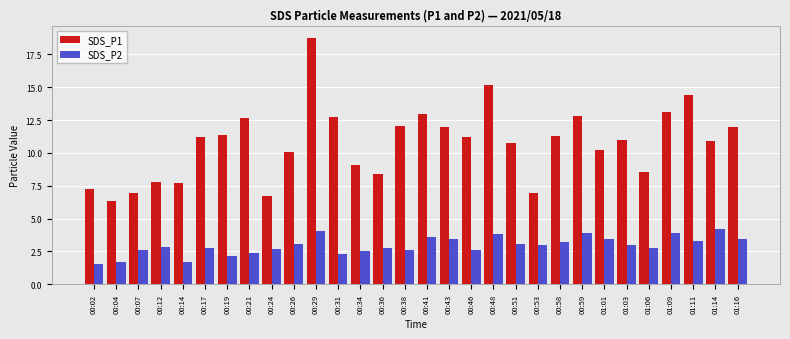

What is the approximate value of SDS_P2 at 01:06?

2.8